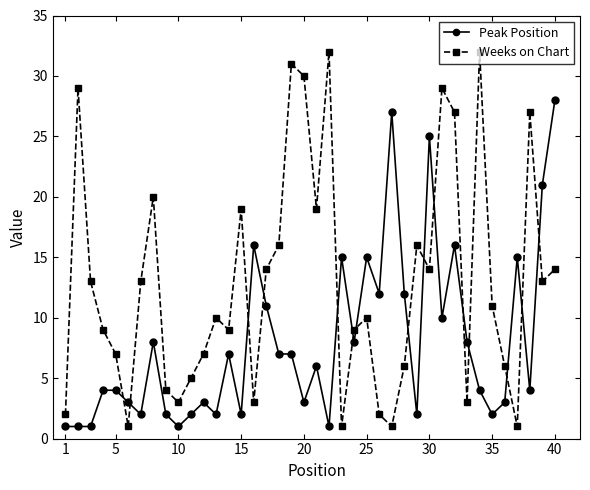

Which series has the largest total across all categories?

Weeks on Chart